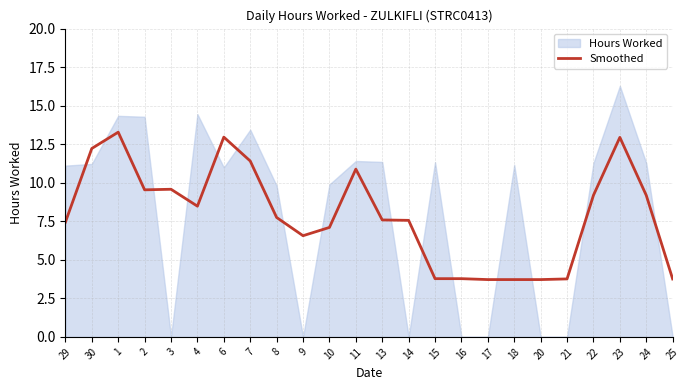

Reading left to right, list all the values displayed in this chart.

7.4	12.2	13.3	9.5	9.6	8.5	13.0	11.4	7.7	6.6	7.1	10.9	7.6	7.6	3.8	3.8	3.7	3.7	3.7	3.8	9.2	12.9	9.2	3.8